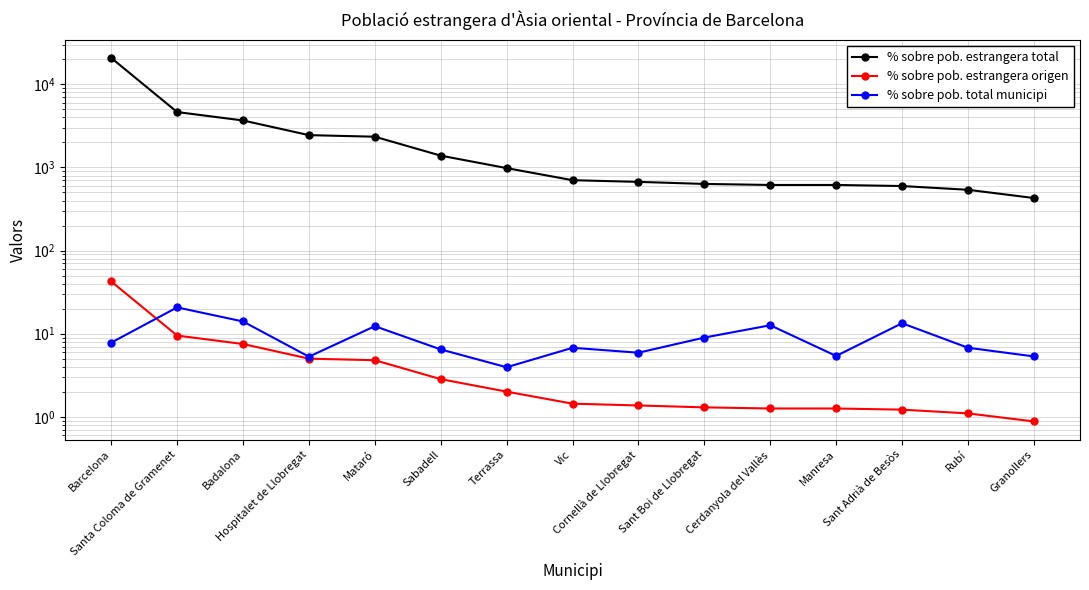

How many data points in % sobre pob. total municipi are above 6?

10